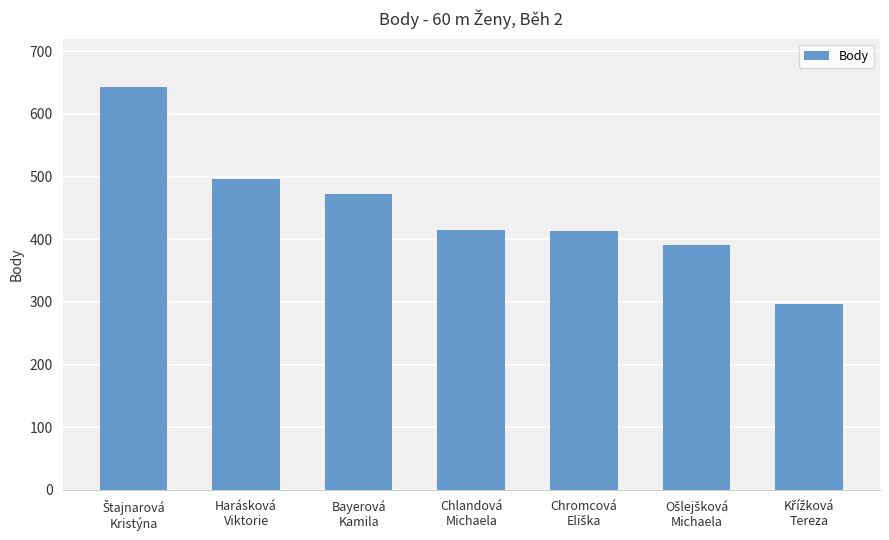

What is the difference between the second highest and second lowest values?

105